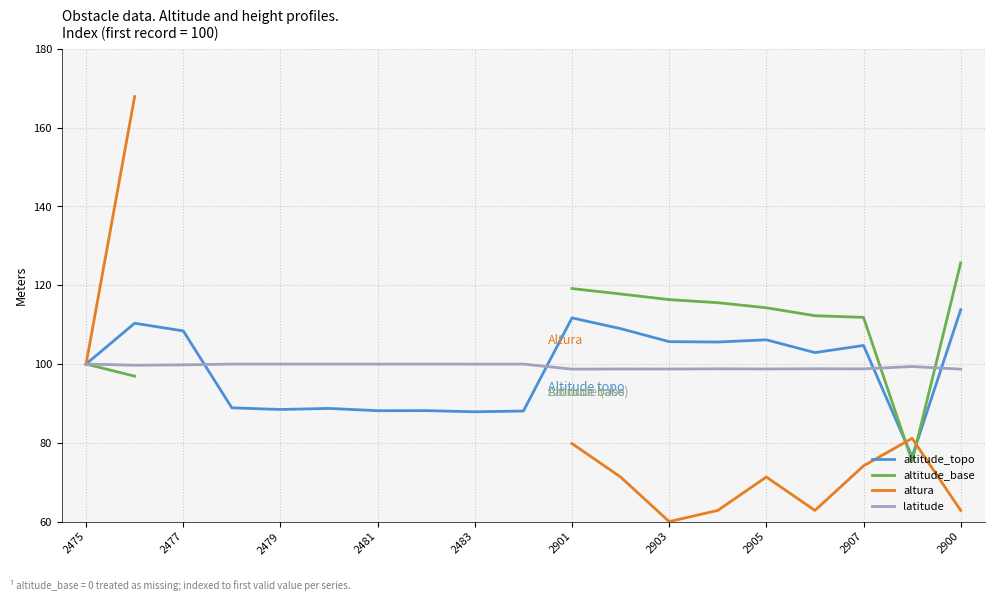

How many values in the altitude_topo series are below 102?

9